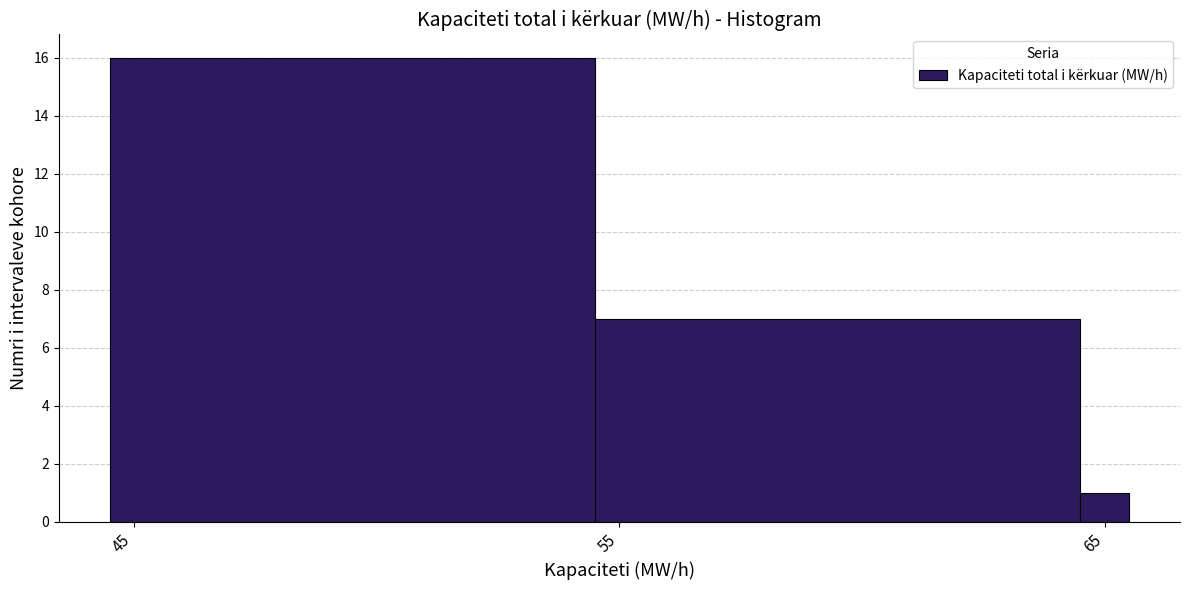

Read against the x-axis, roughly where is the centre of the tallest bar?

50